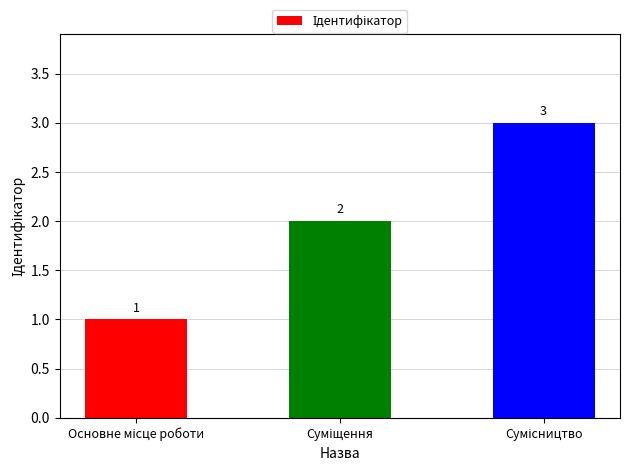

How many values are between 1 and 3?

3